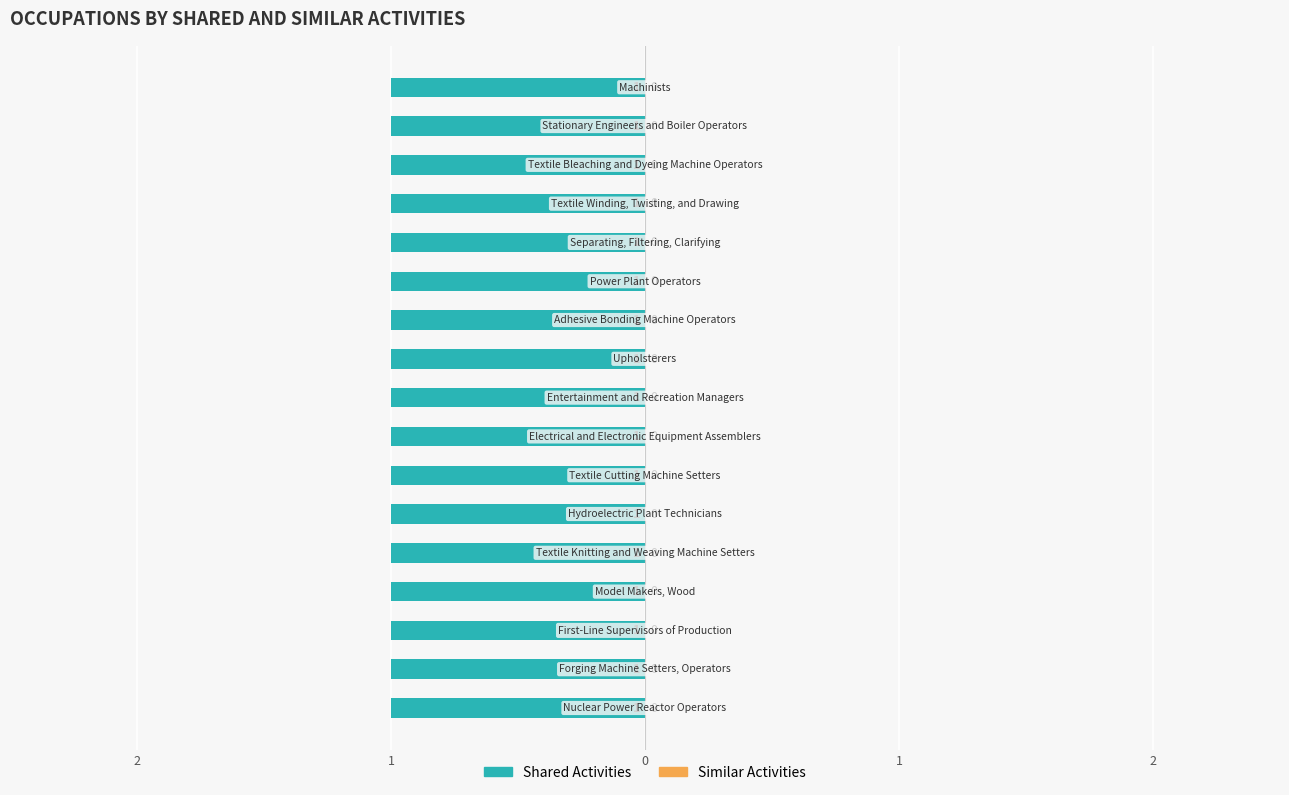

Which category has the highest value in the Shared Activities series?

Nuclear Power Reactor Operators